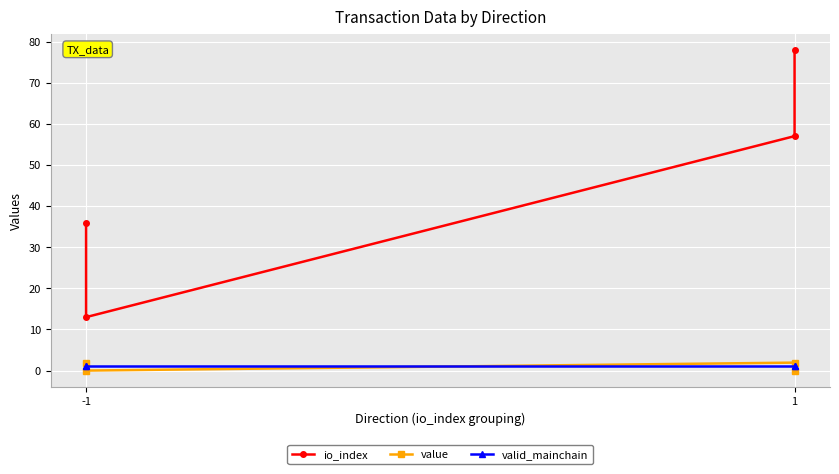

True or false: io_index and valid_mainchain intersect in this chart.

False